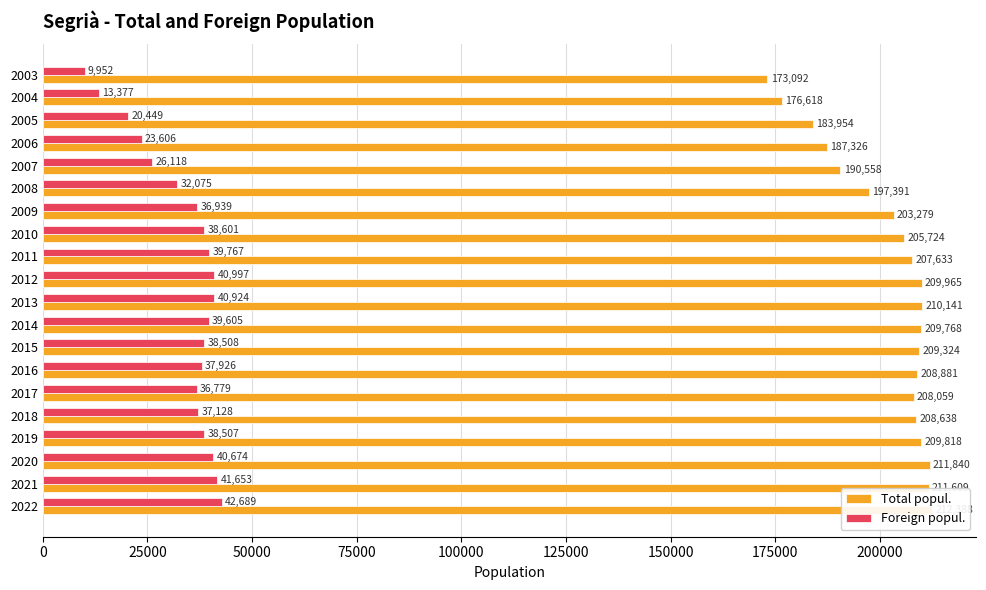

What is the sum of all Total popul. values?

4036006